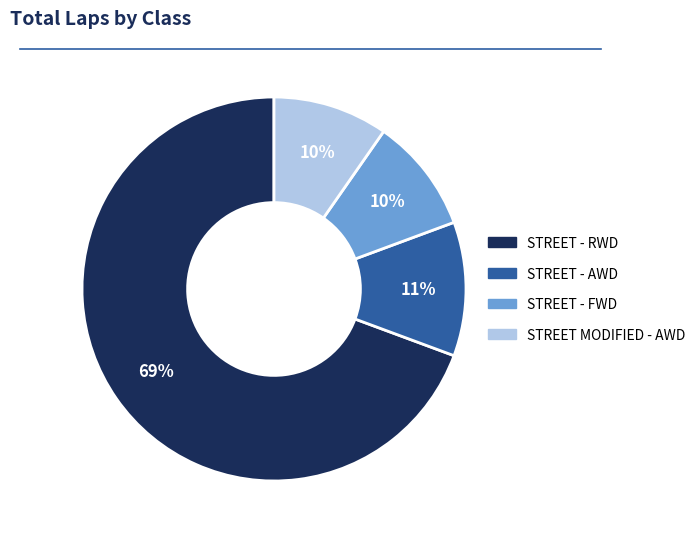

To the nearest percent, what is the average slice percentage?

25%